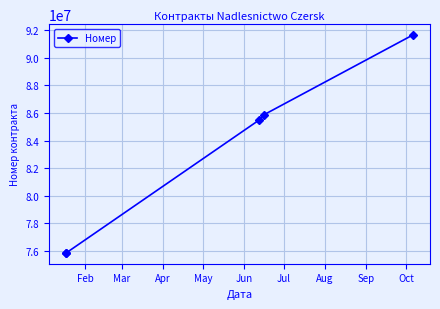

True or false: there are more than 2 points higher than both neighbors.

False